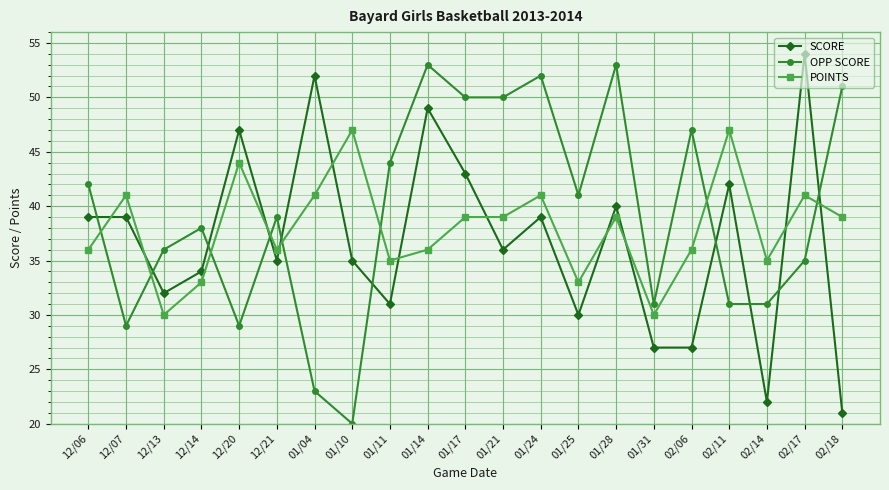

Rank the series at 12/13 from highest to lowest value.

OPP SCORE, SCORE, POINTS